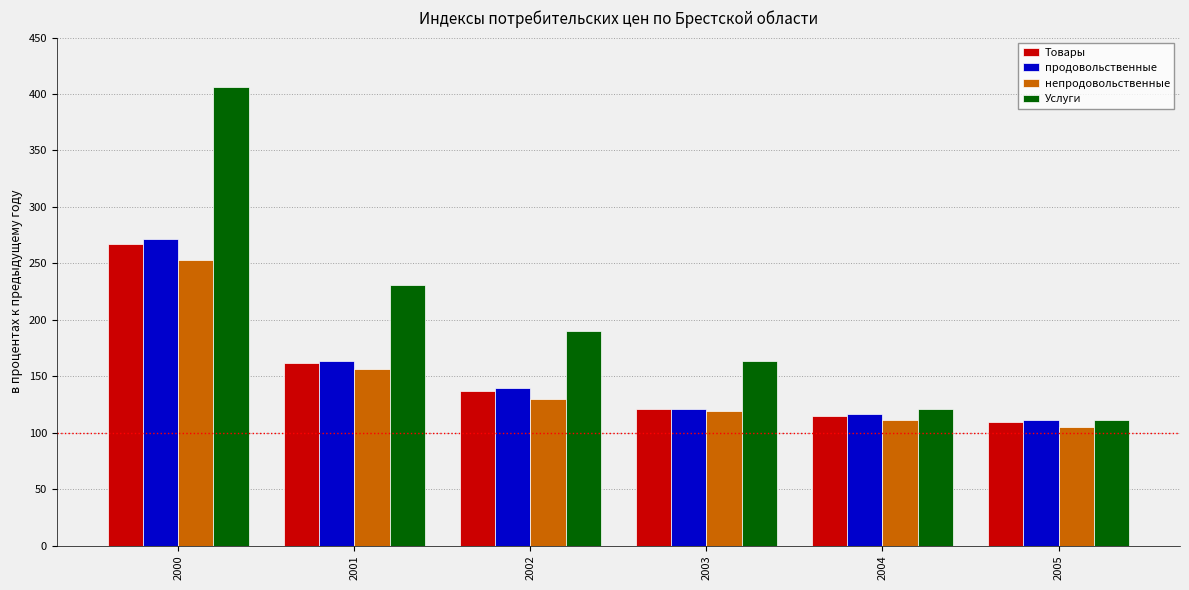

How many data points in Товары are above 137?

3